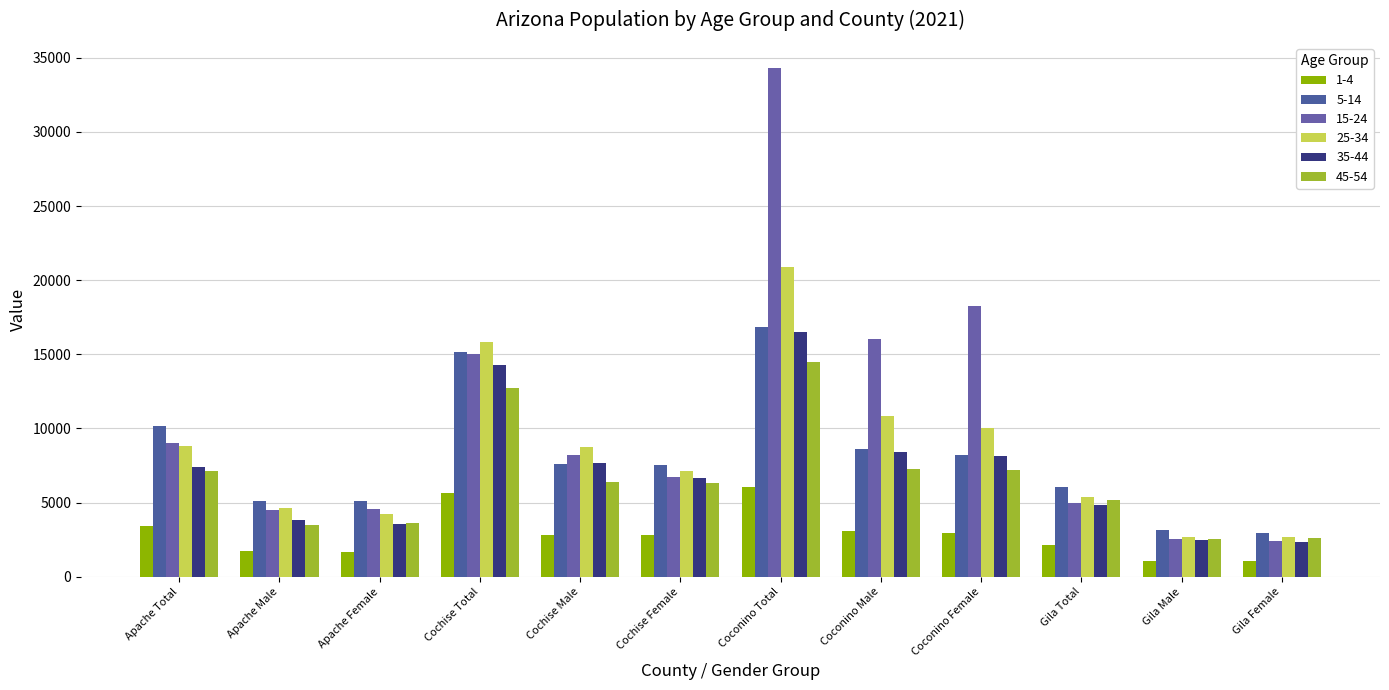

How many groups of bars are there?

12